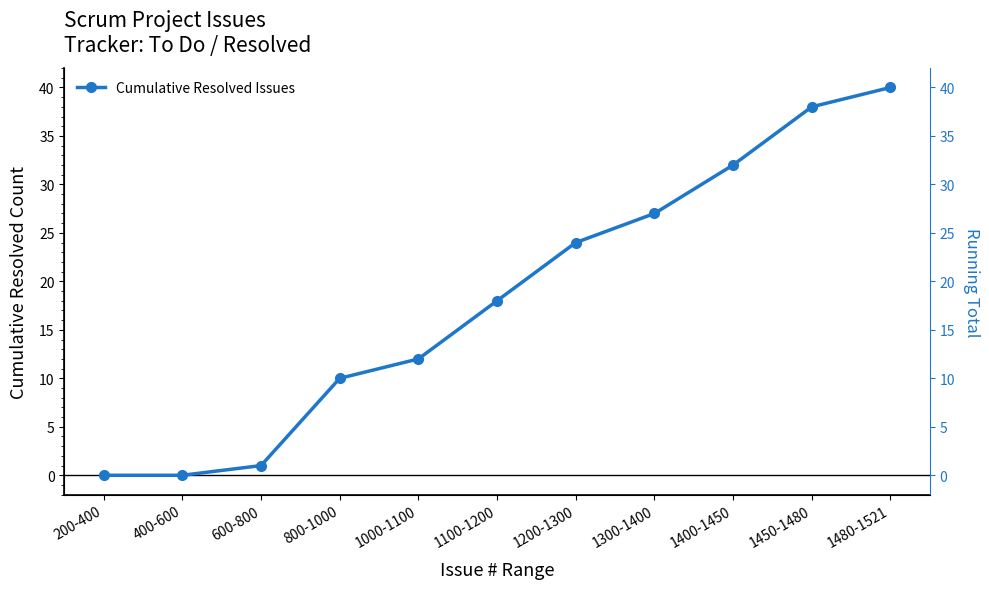

List the labels in order of value, smallest first.

200-400, 400-600, 600-800, 800-1000, 1000-1100, 1100-1200, 1200-1300, 1300-1400, 1400-1450, 1450-1480, 1480-1521